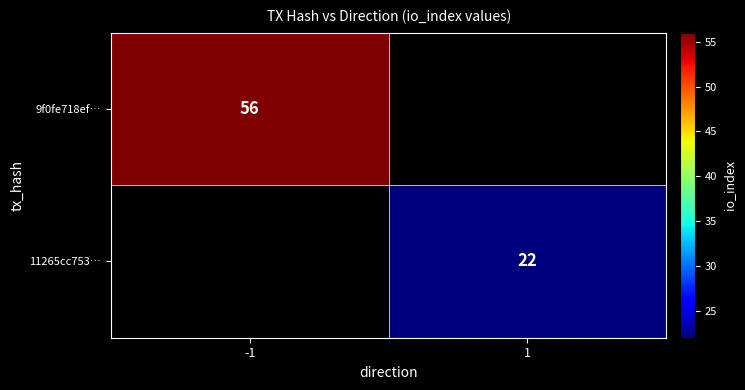

True or false: 11265cc753… has a value of 22 at 1.

True